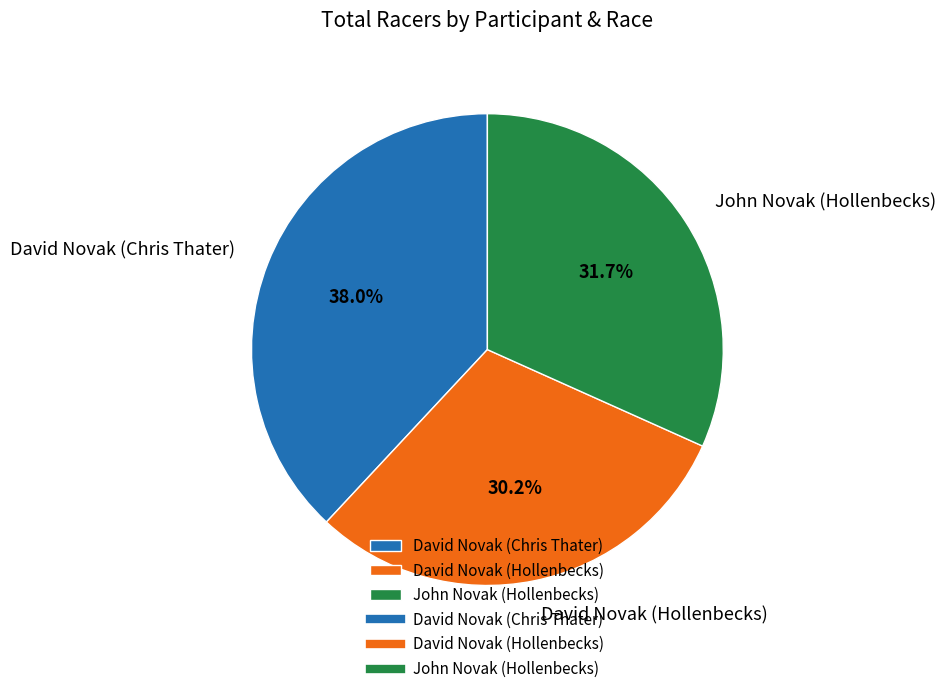

What is the total percentage of John Novak (Hollenbecks) and David Novak (Hollenbecks)?

62.0%